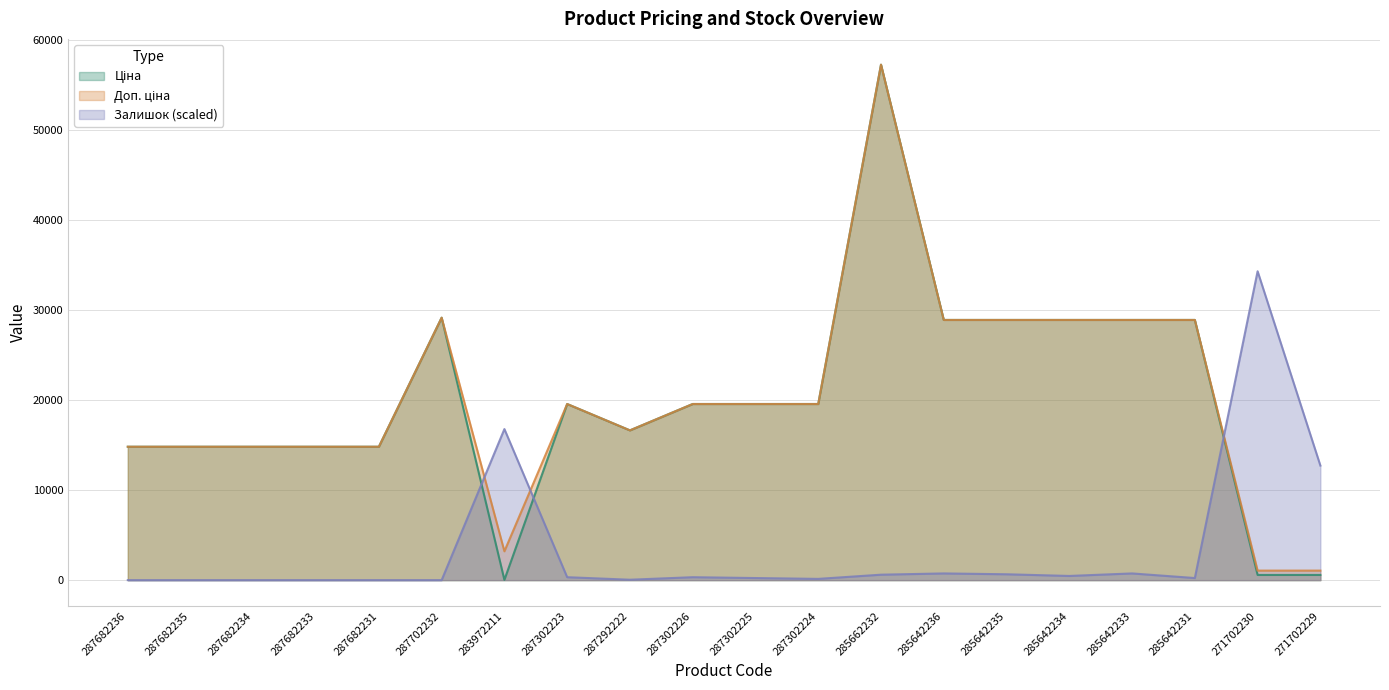

Reading left to right, what are all the values shown in this chart?

Ціна: 287682236=14817.6	287682235=14817.6	287682234=14817.6	287682233=14817.6	287682231=14817.6	287702232=29152.3	283972211=32.0	287302223=19564.9	287292222=16636.8	287302226=19564.9	287302225=19564.9	287302224=19564.9	285662232=57258.0	285642236=28901.7	285642235=28901.7	285642234=28901.7	285642233=28901.7	285642231=28901.7	271702230=578.1	271702229=578.1
Доп. ціна: 287682236=14817.6	287682235=14817.6	287682234=14817.6	287682233=14817.6	287682231=14817.6	287702232=29152.3	283972211=3205.0	287302223=19564.9	287292222=16636.8	287302226=19564.9	287302225=19564.9	287302224=19564.9	285662232=57258.0	285642236=28901.7	285642235=28901.7	285642234=28901.7	285642233=28901.7	285642231=28901.7	271702230=1060.0	271702229=1060.0
Залишок: 287682236=0.0	287682235=0.0	287682234=0.0	287682233=0.0	287682231=0.0	287702232=0.0	283972211=16781.2	287302223=326.3	287292222=46.6	287302226=326.3	287302225=233.1	287302224=139.8	285662232=606.0	285642236=745.8	285642235=652.6	285642234=466.1	285642233=745.8	285642231=233.1	271702230=34308.2	271702229=12725.7